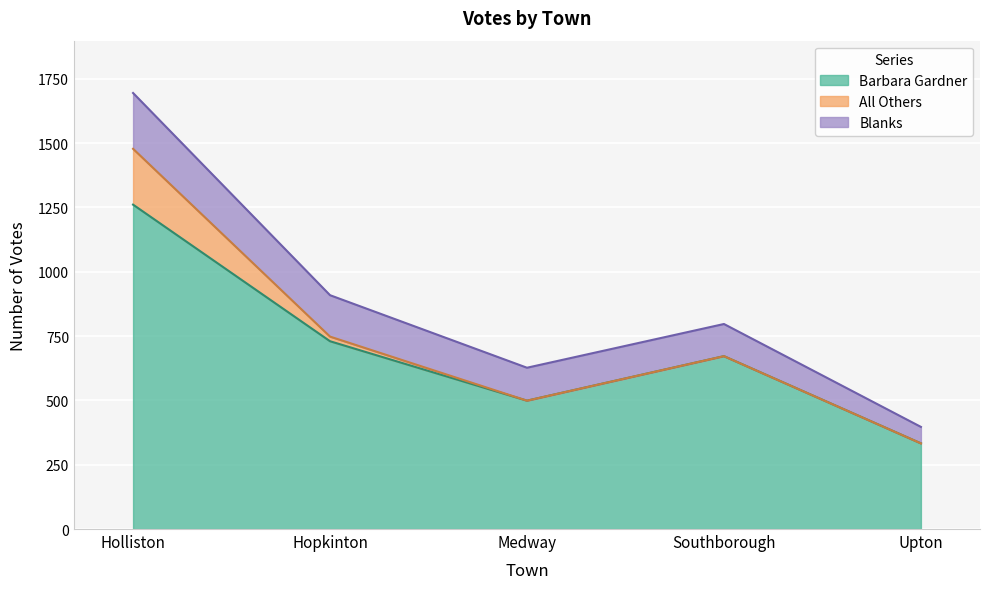

True or false: All Others and Blanks intersect in this chart.

False